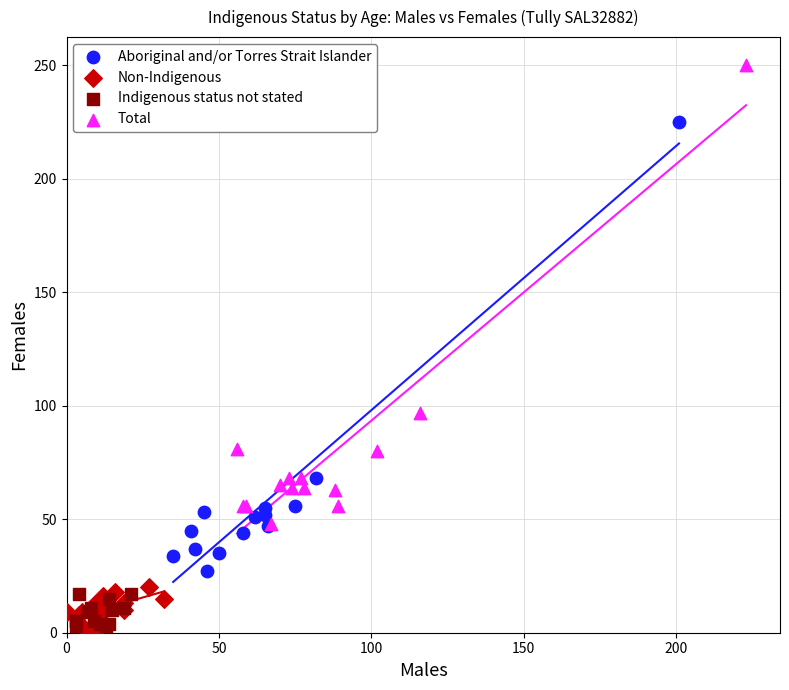

Which series reaches the maximum Y coordinate?

Total